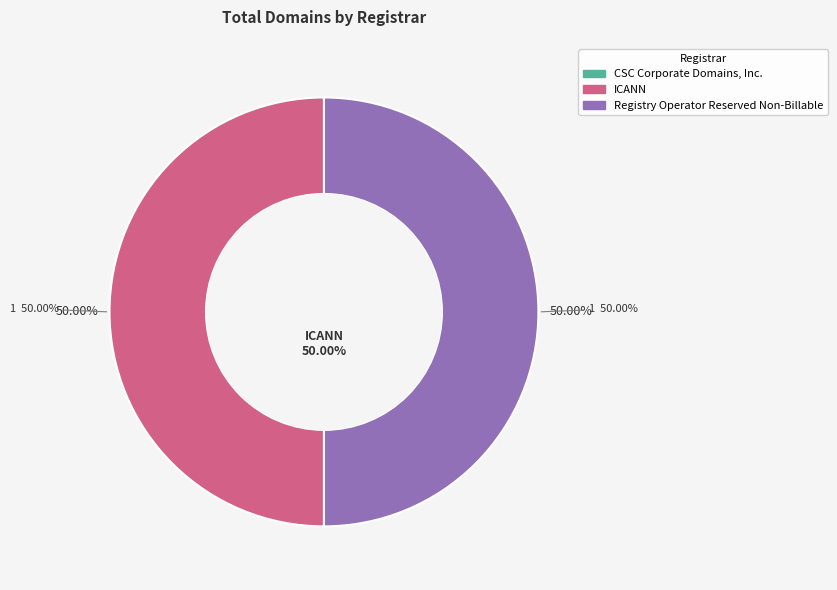

Which has a higher value, ICANN or CSC Corporate Domains, Inc.?

ICANN